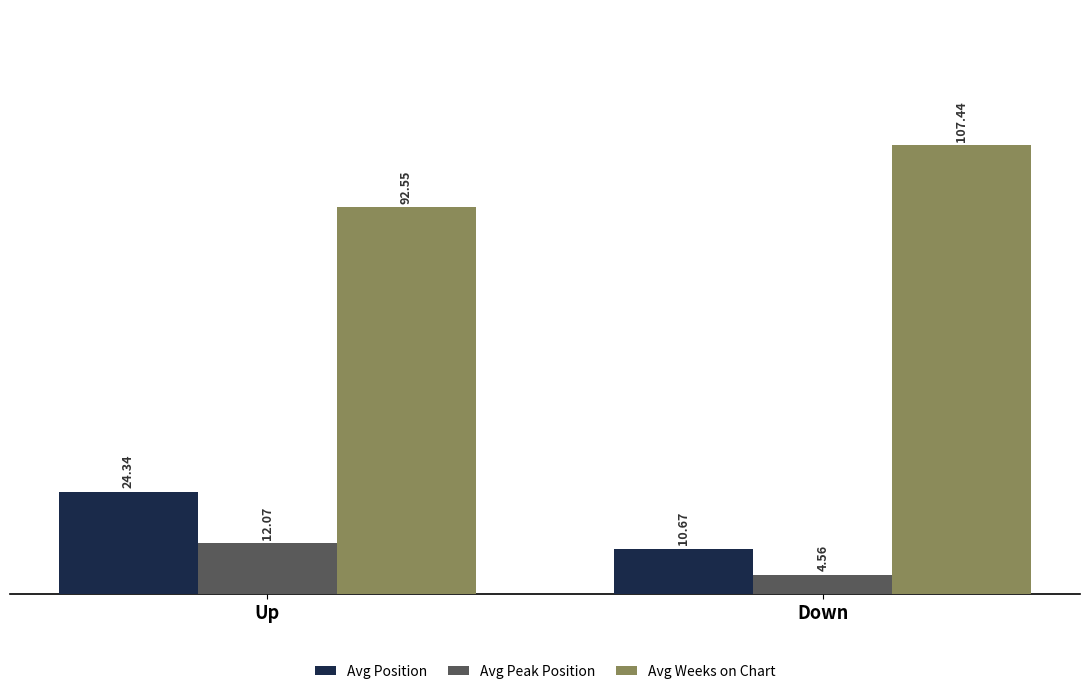

How many bars are there in each group?

3